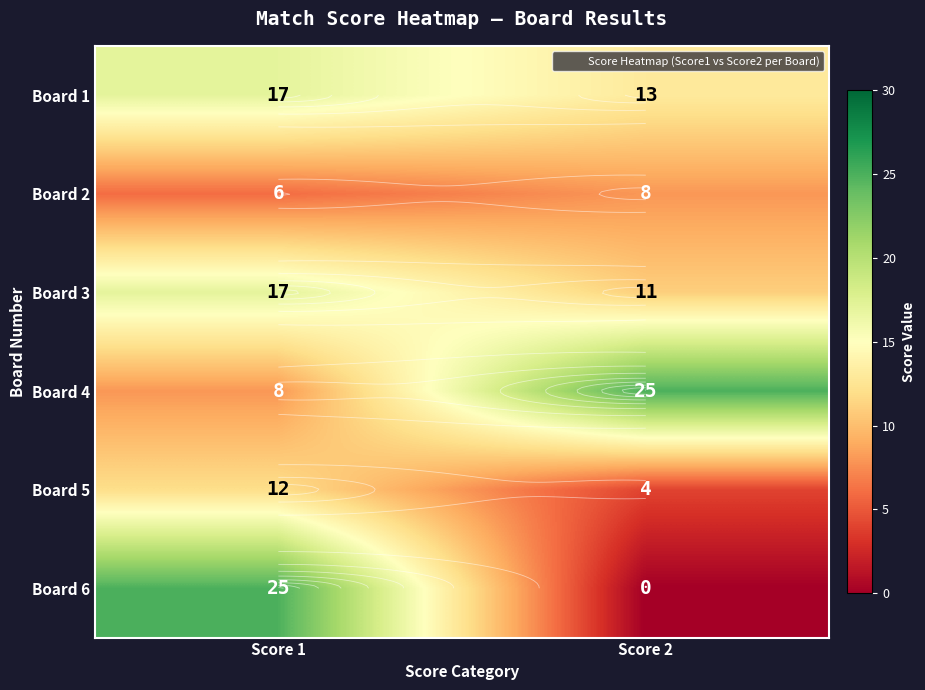

What is the difference between the maximum and minimum values in the Board 4 series?

17